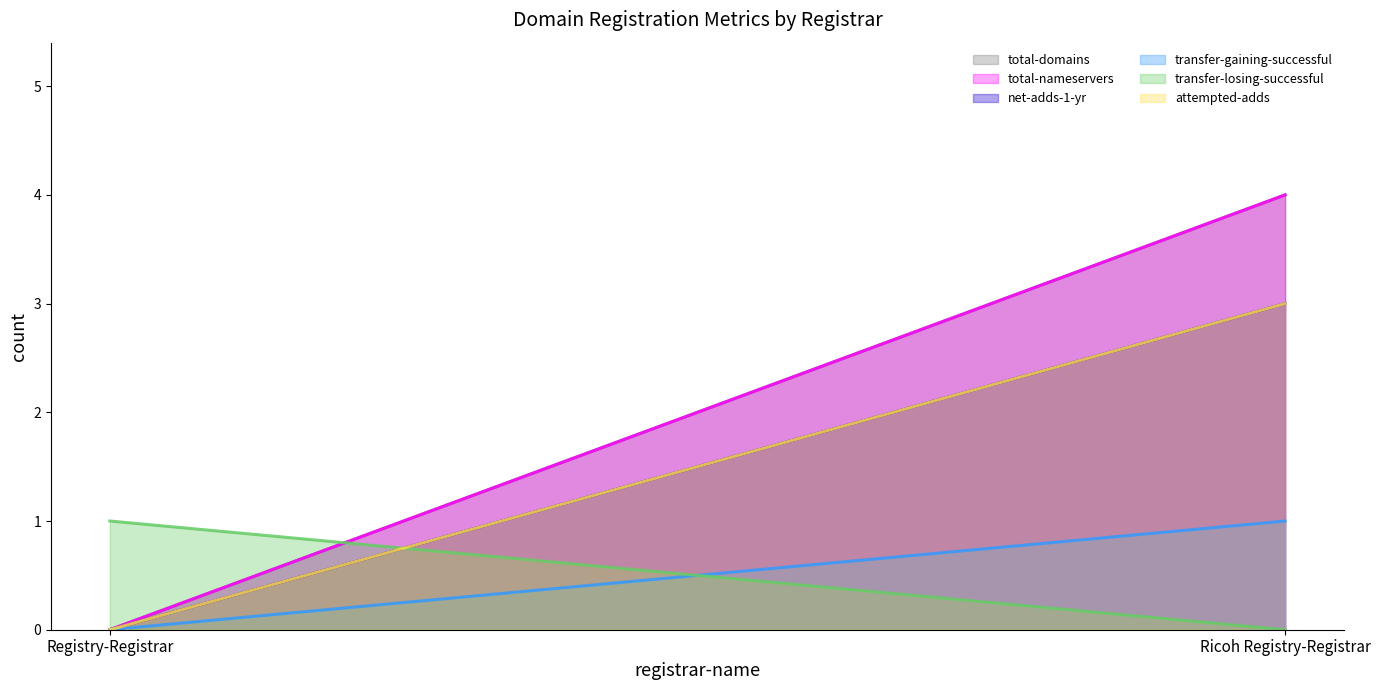

How many distinct data groups are displayed?

6